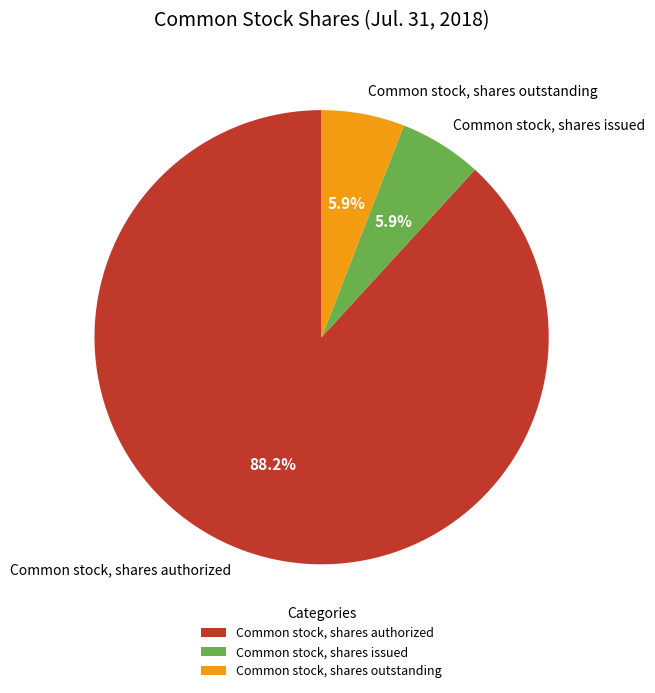

True or false: Common stock, shares issued accounts for 1% of the total.

False